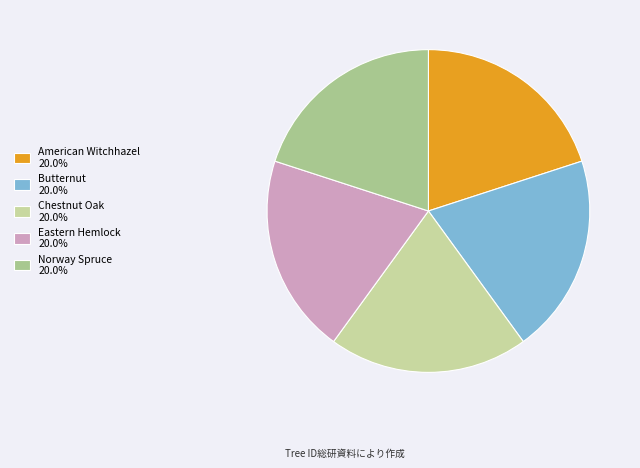

How many slices are in this pie chart?

5